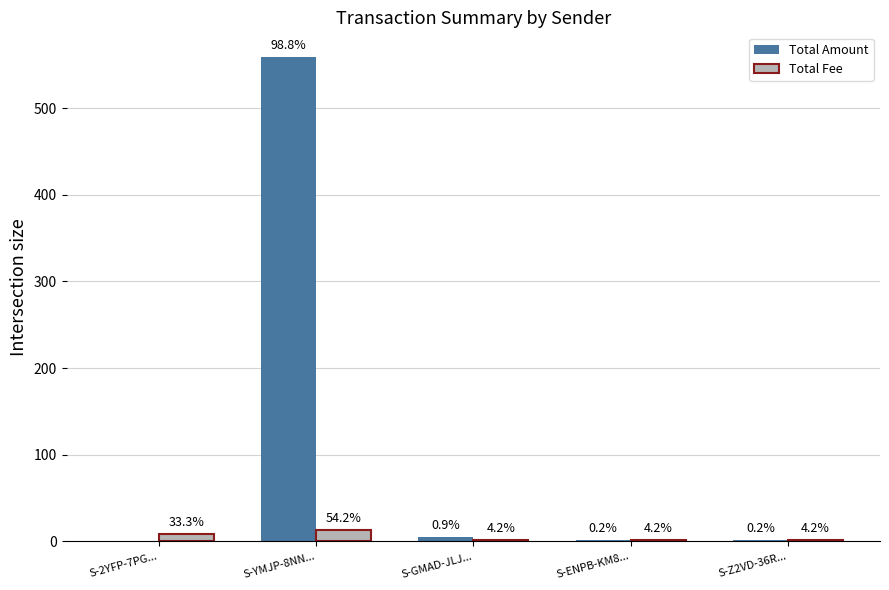

What are all the series names shown in the legend?

Total Amount, Total Fee